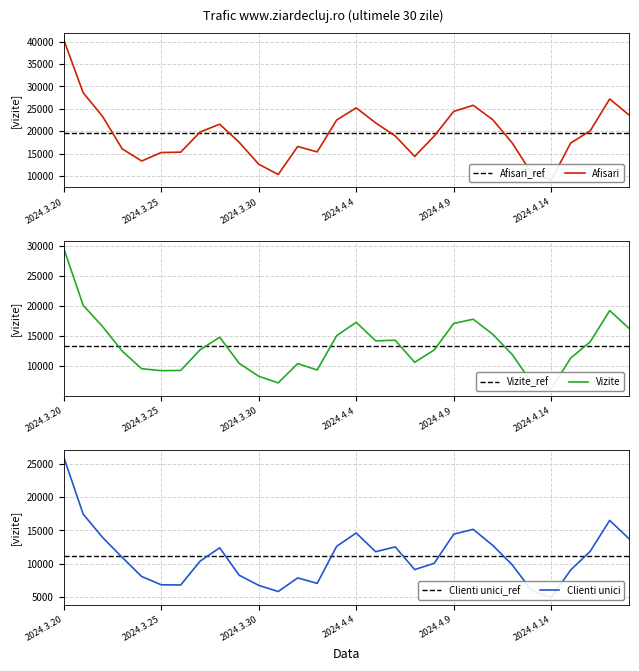

Which category has the highest value across all series?

2024.3.20